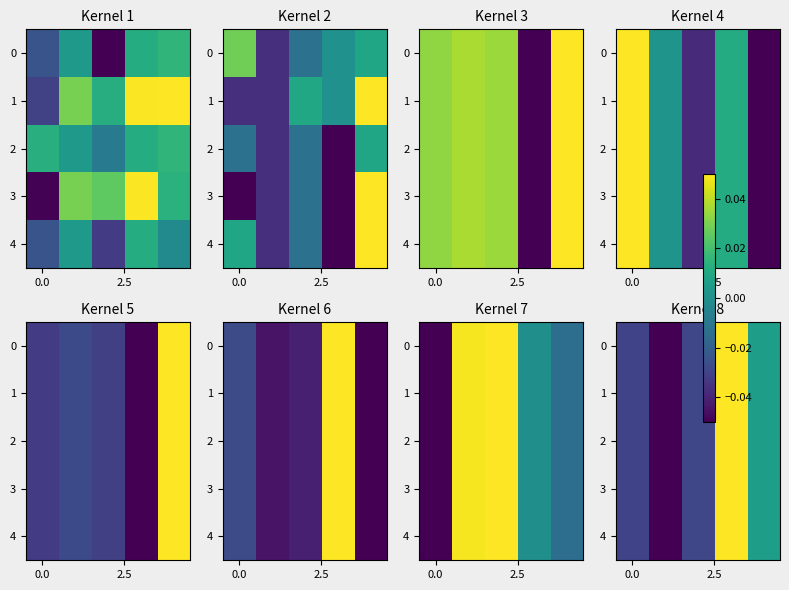

Rank the series at 0.0 from highest to lowest value.

0, 1, 2, 3, 4